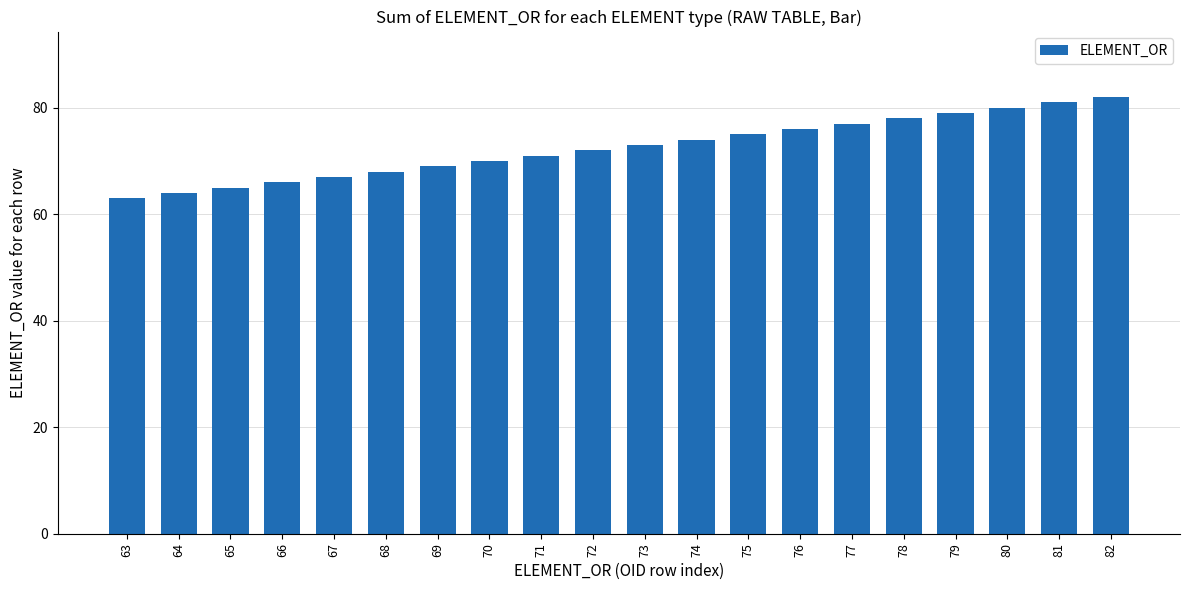

Reading left to right, list all the values displayed in this chart.

63=63	64=64	65=65	66=66	67=67	68=68	69=69	70=70	71=71	72=72	73=73	74=74	75=75	76=76	77=77	78=78	79=79	80=80	81=81	82=82